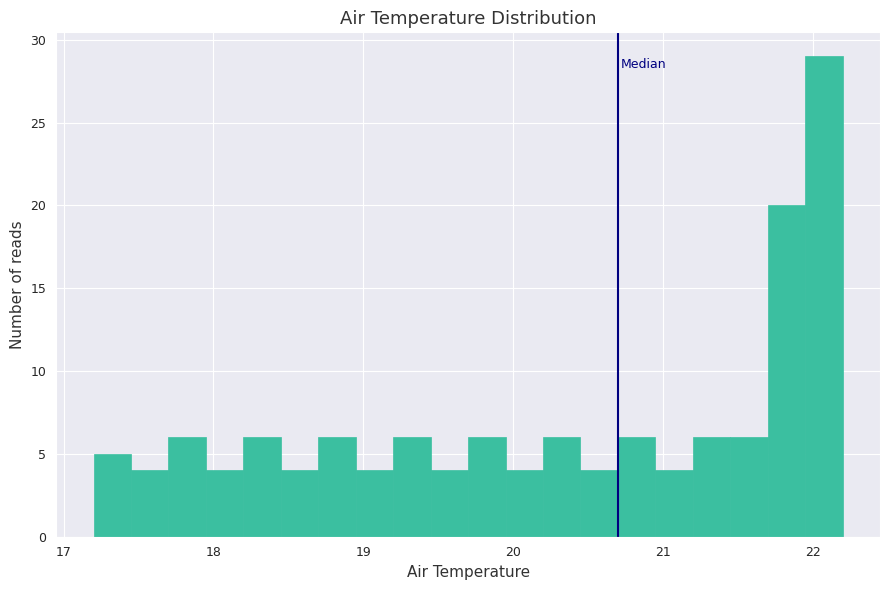

Read against the x-axis, roughly where is the centre of the tallest bar?

22.1